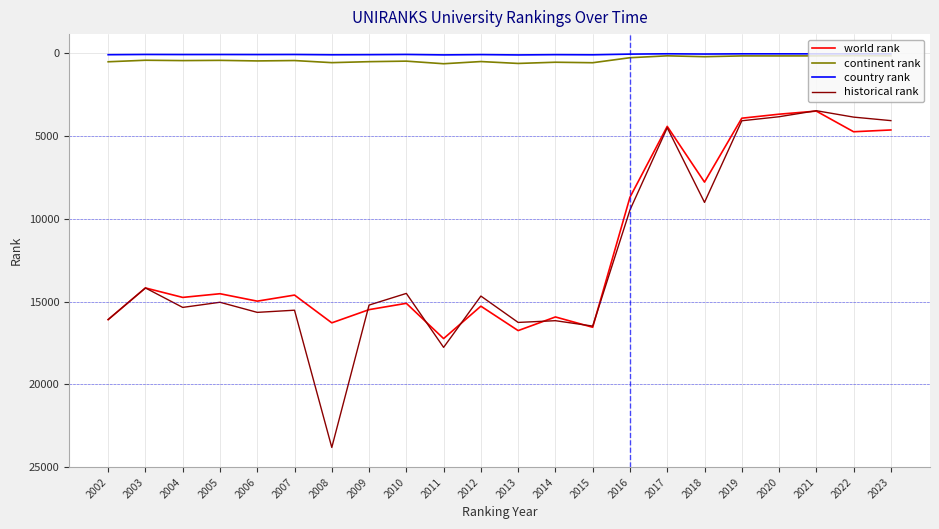

Is the value of continent rank at 2016 greater than the value of historical rank at 2004?

No